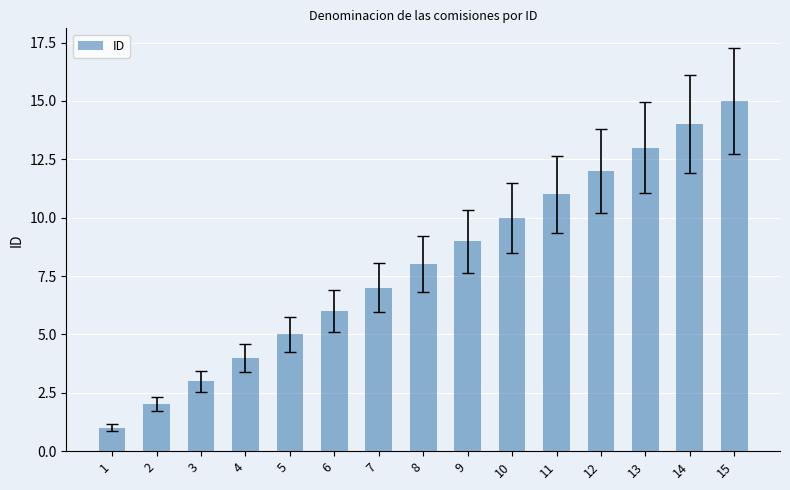

Reading left to right, what are all the values shown in this chart?

1	2	3	4	5	6	7	8	9	10	11	12	13	14	15